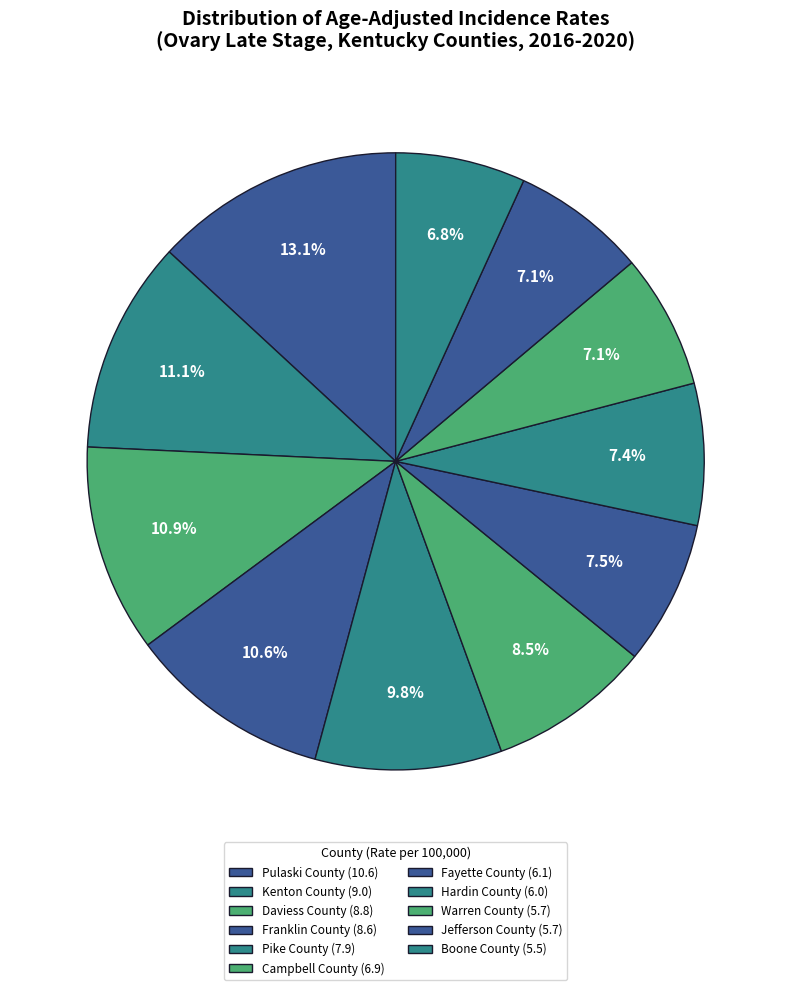

Which category has the biggest portion of the pie?

Pulaski County